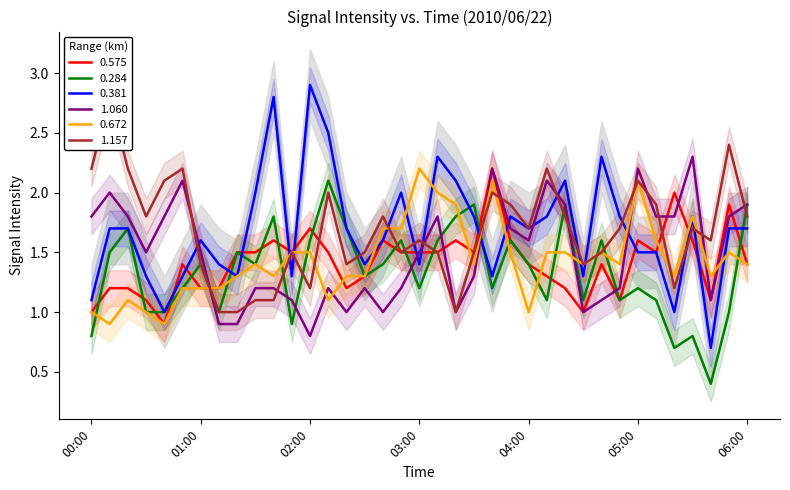

Does the chart display data point markers on the line(s)?

No